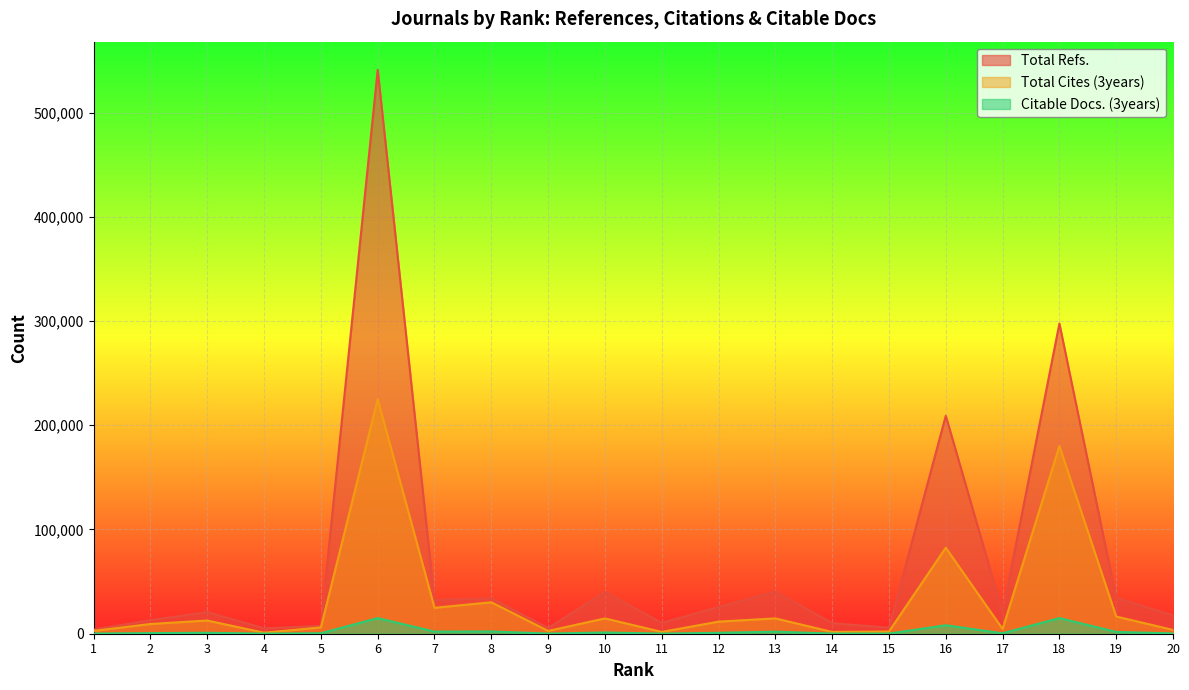

How many lines are shown in the chart?

3